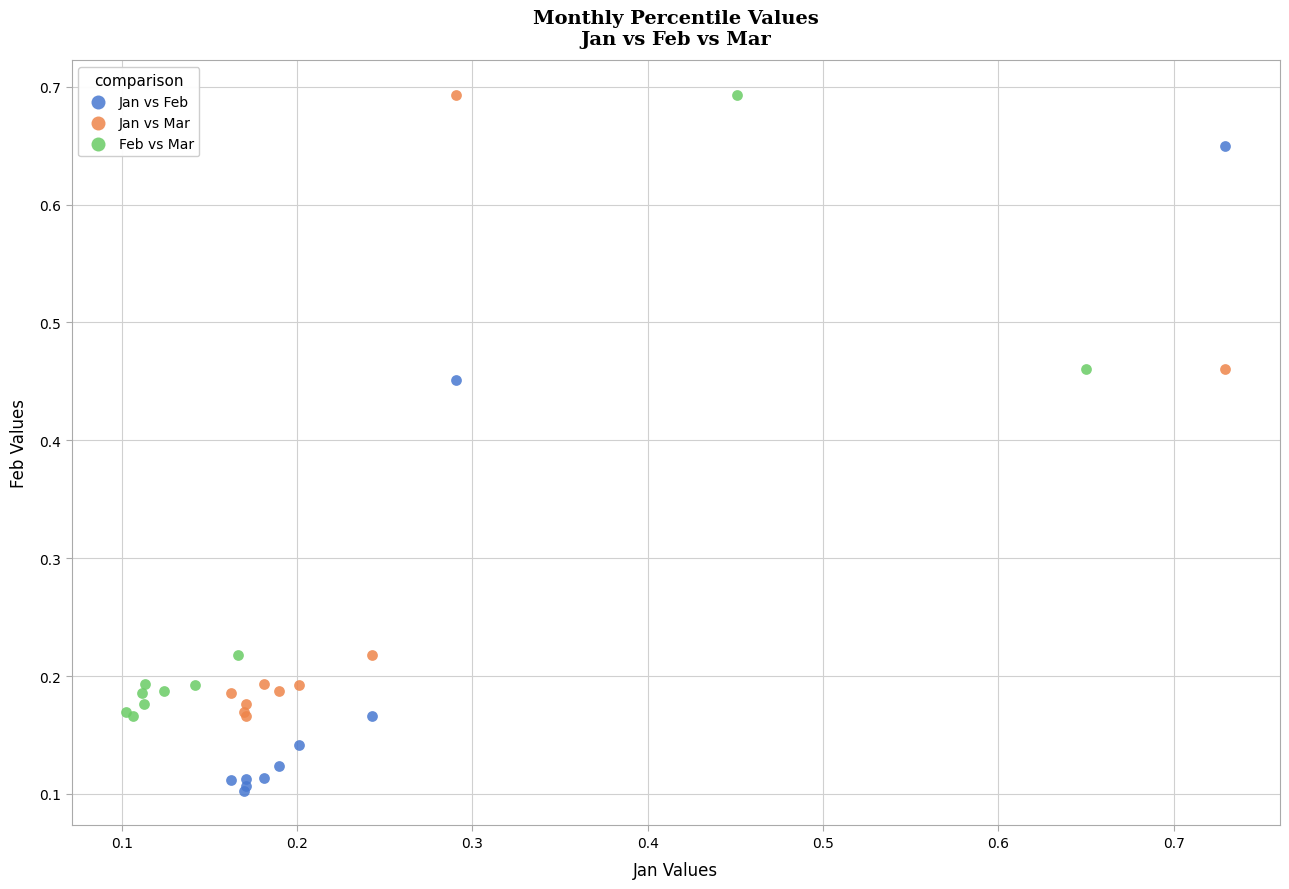

Which series has the largest Y range (max minus min)?

Jan vs Feb